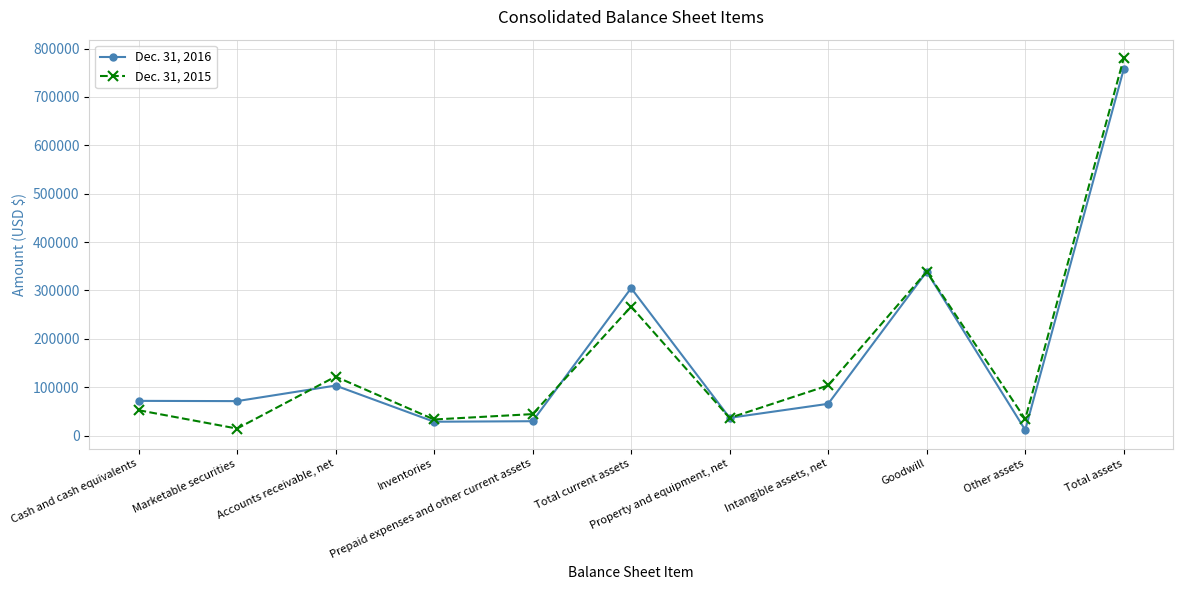

What is the value of the Dec. 31, 2016 point at the 11th from the left?

757567